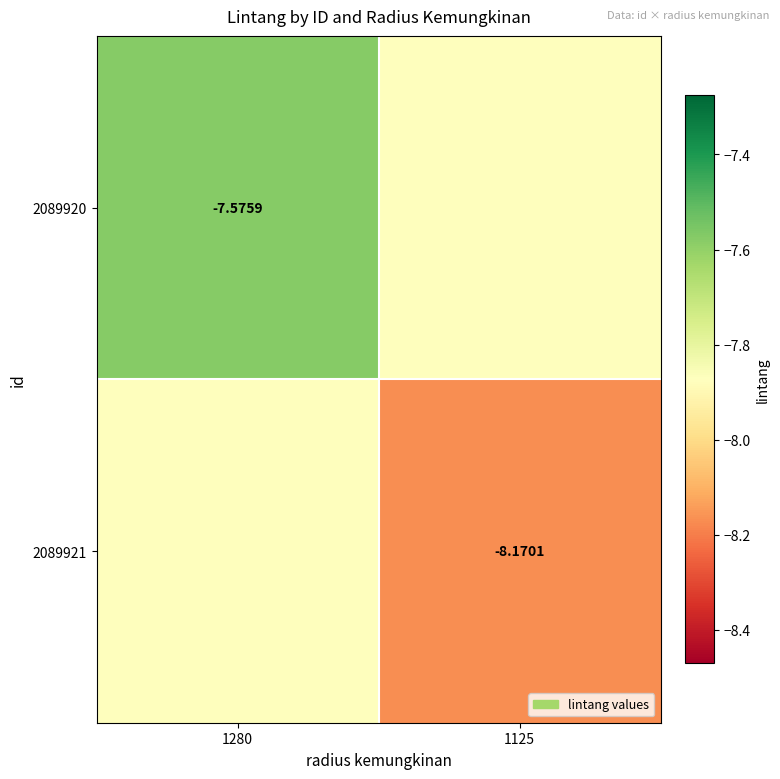

At which category does the chart reach its minimum across all series?

1125